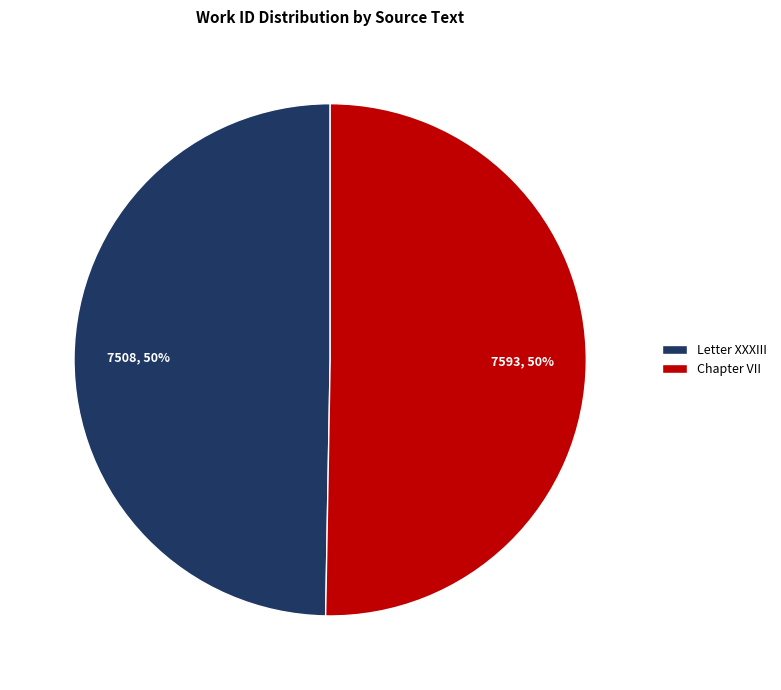

How many slices are in this pie chart?

2